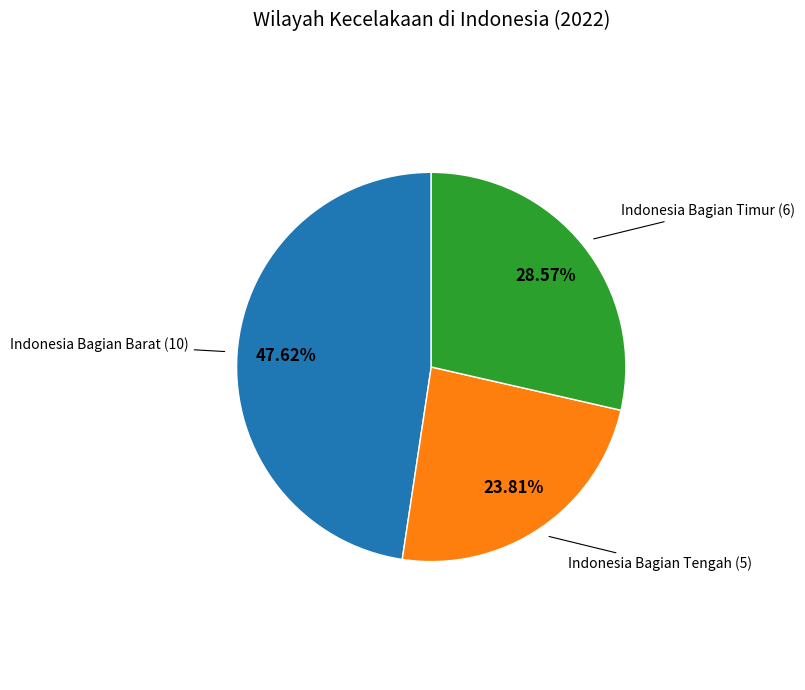

Is there a majority slice in this chart?

No